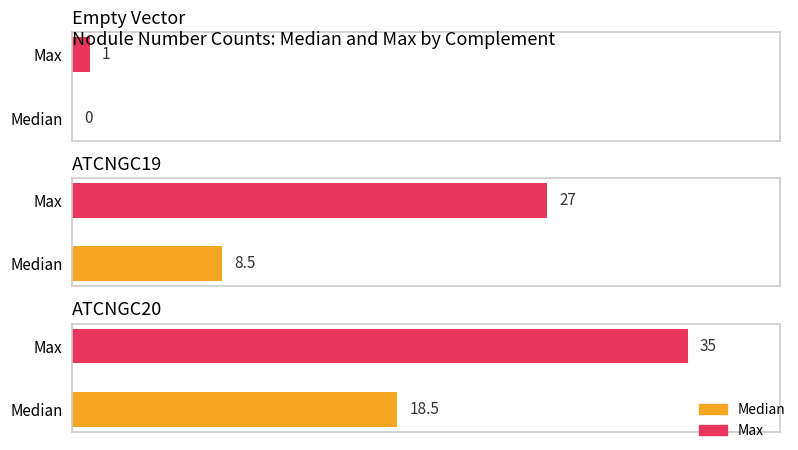

Rank the categories by Empty Vector value from highest to lowest.

Max, Median